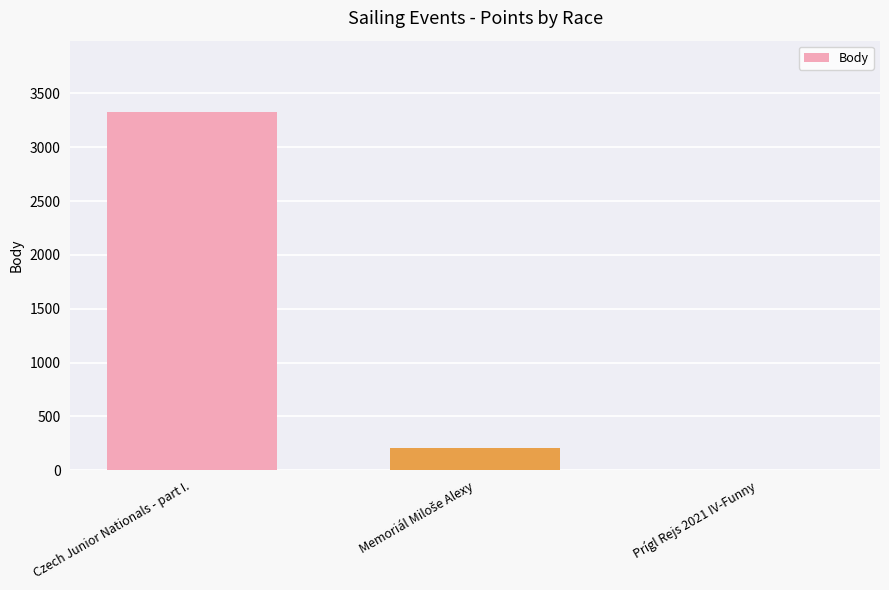

Reading right to left, extract all data points from this chart.

0	202	3325